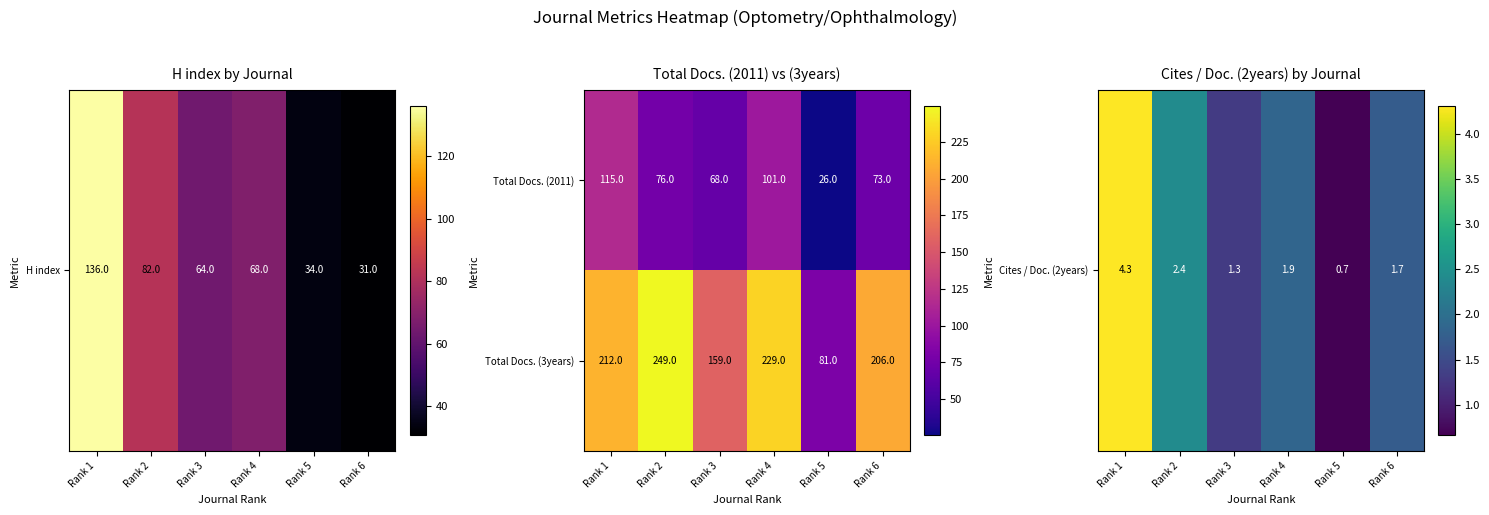

Where is Total Docs. (2011) nearest to the value 70?

Rank 3